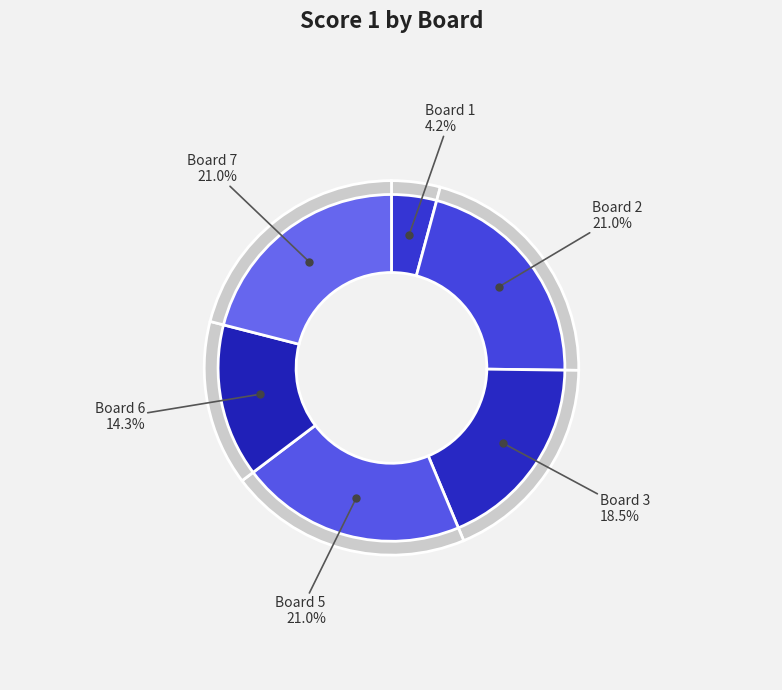

Count the number of slices in the pie.

7